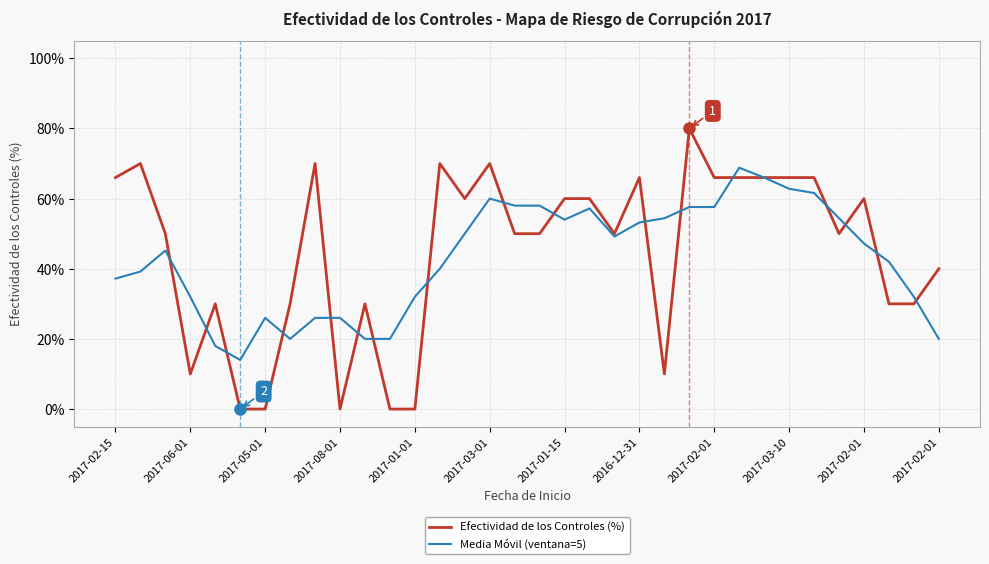

Does the chart have visible grid lines?

Yes